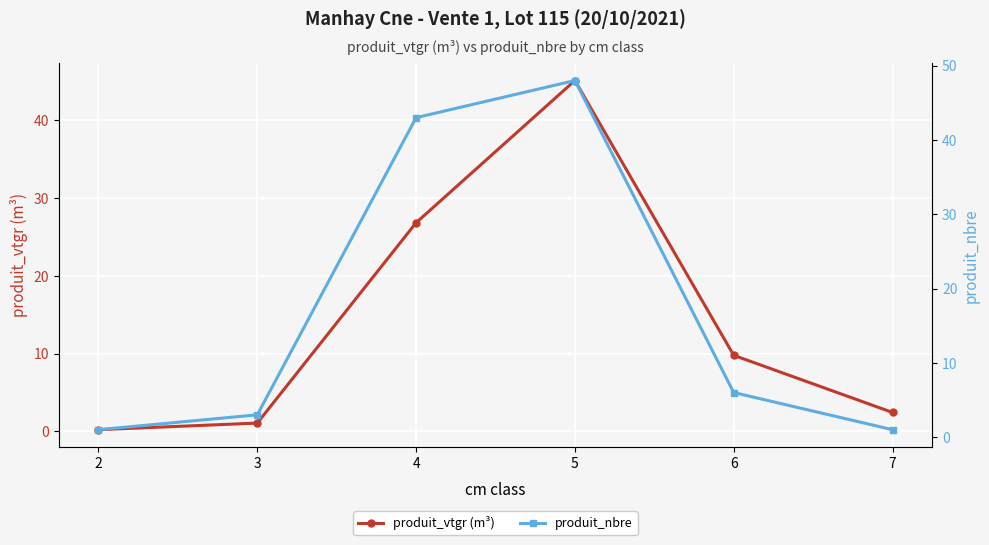

Which series has the largest total across all categories?

produit_nbre